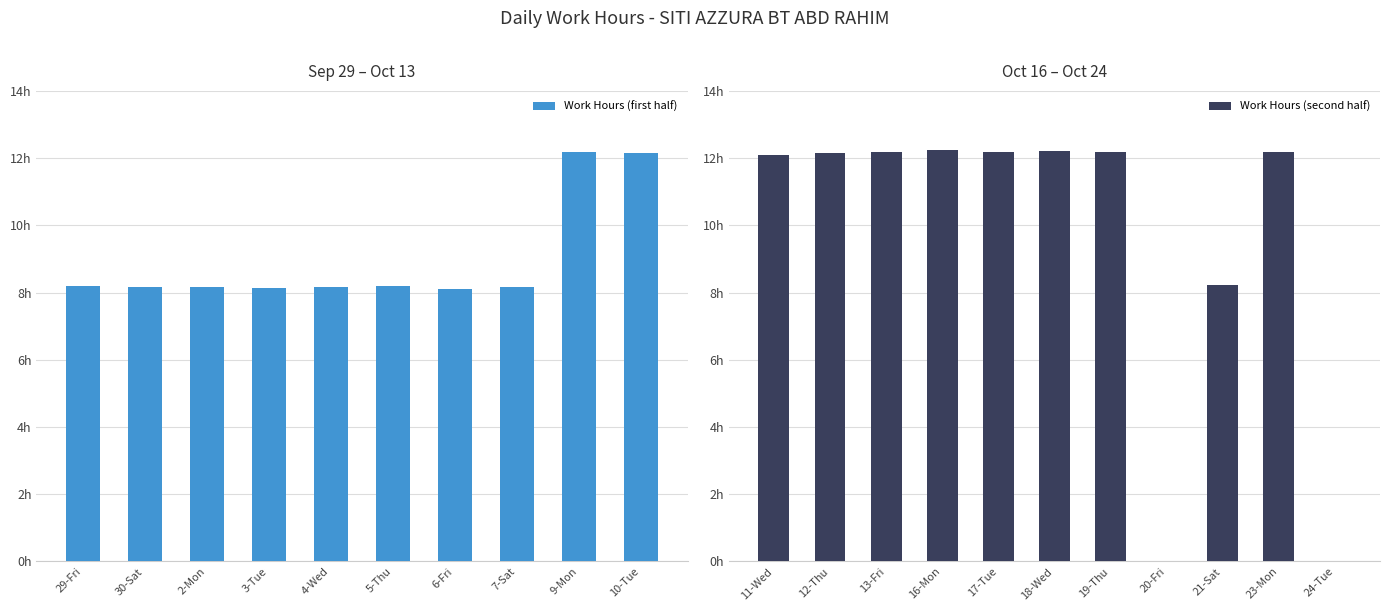

Which category has the highest value across all series?

16-Mon